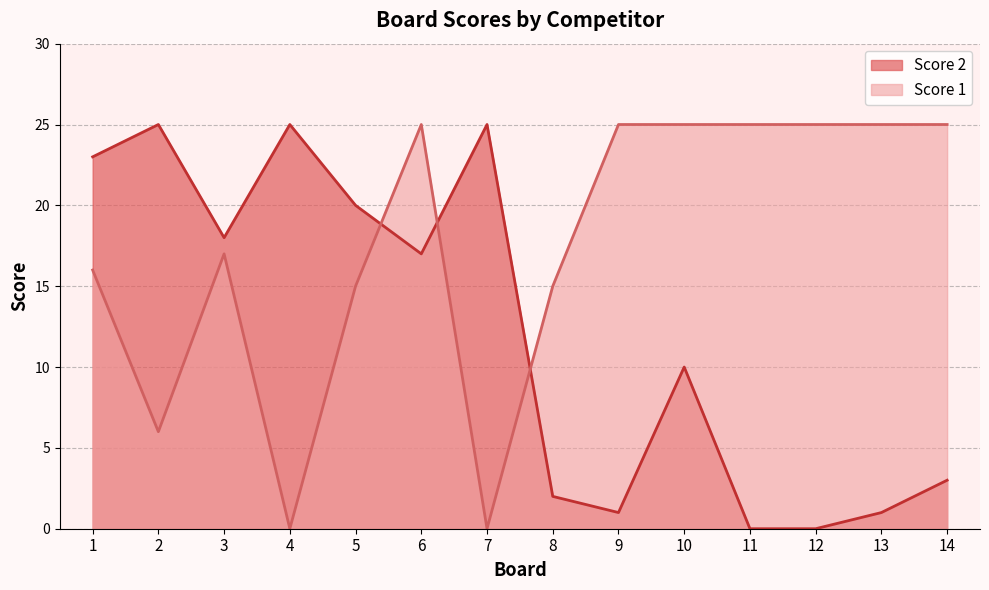

Which category has the highest value across all series?

6